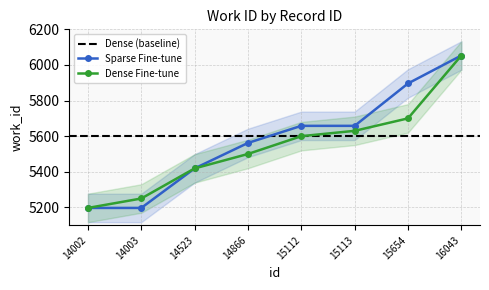

Is this an area chart (filled region under the line)?

No